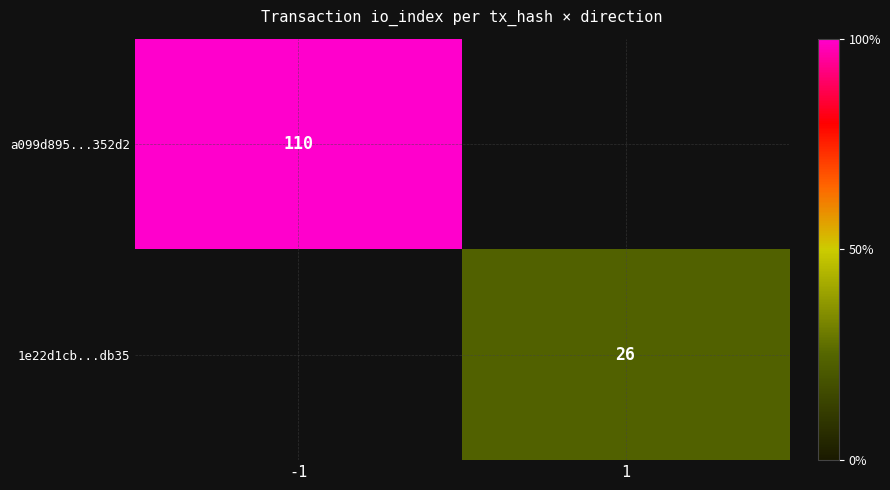

The 1e22d1cb...db35 series shows 14.9 at 1. True or false?

False